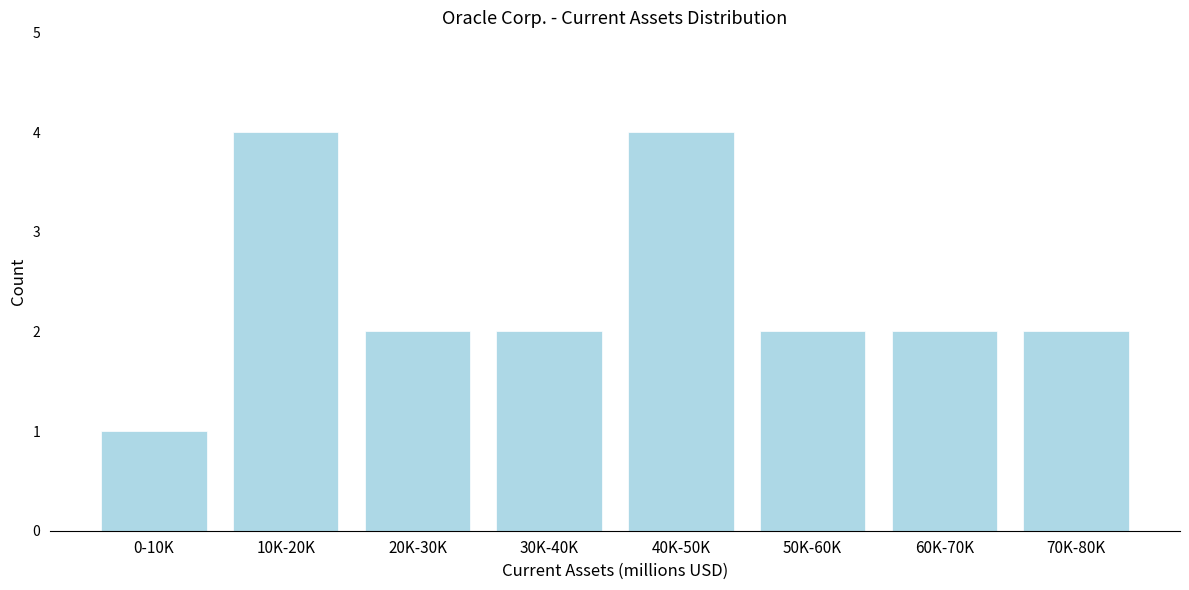

Reading left to right, what are all the values shown in this chart?

1	4	2	2	4	2	2	2